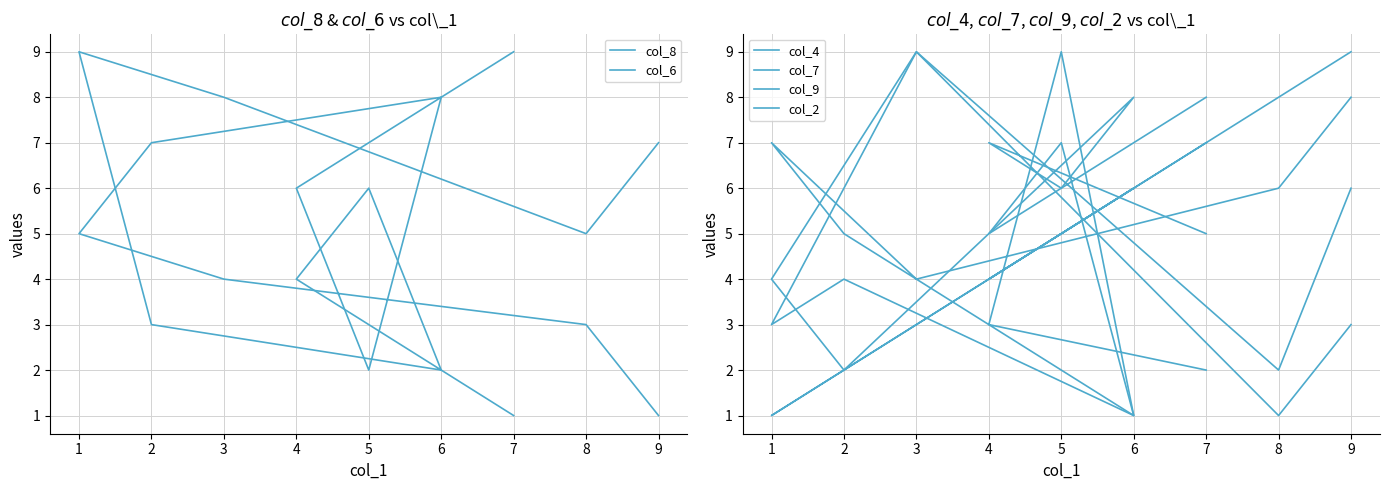

Which category has the highest value in the col_8 series?

1